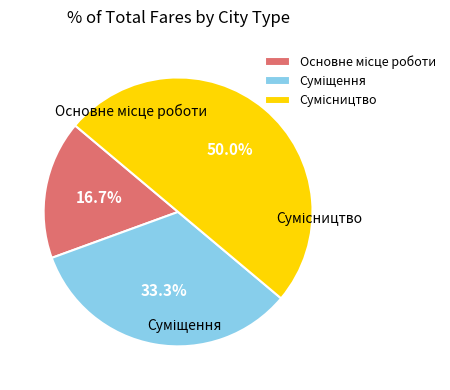

True or false: Основне місце роботи accounts for 31% of the total.

False